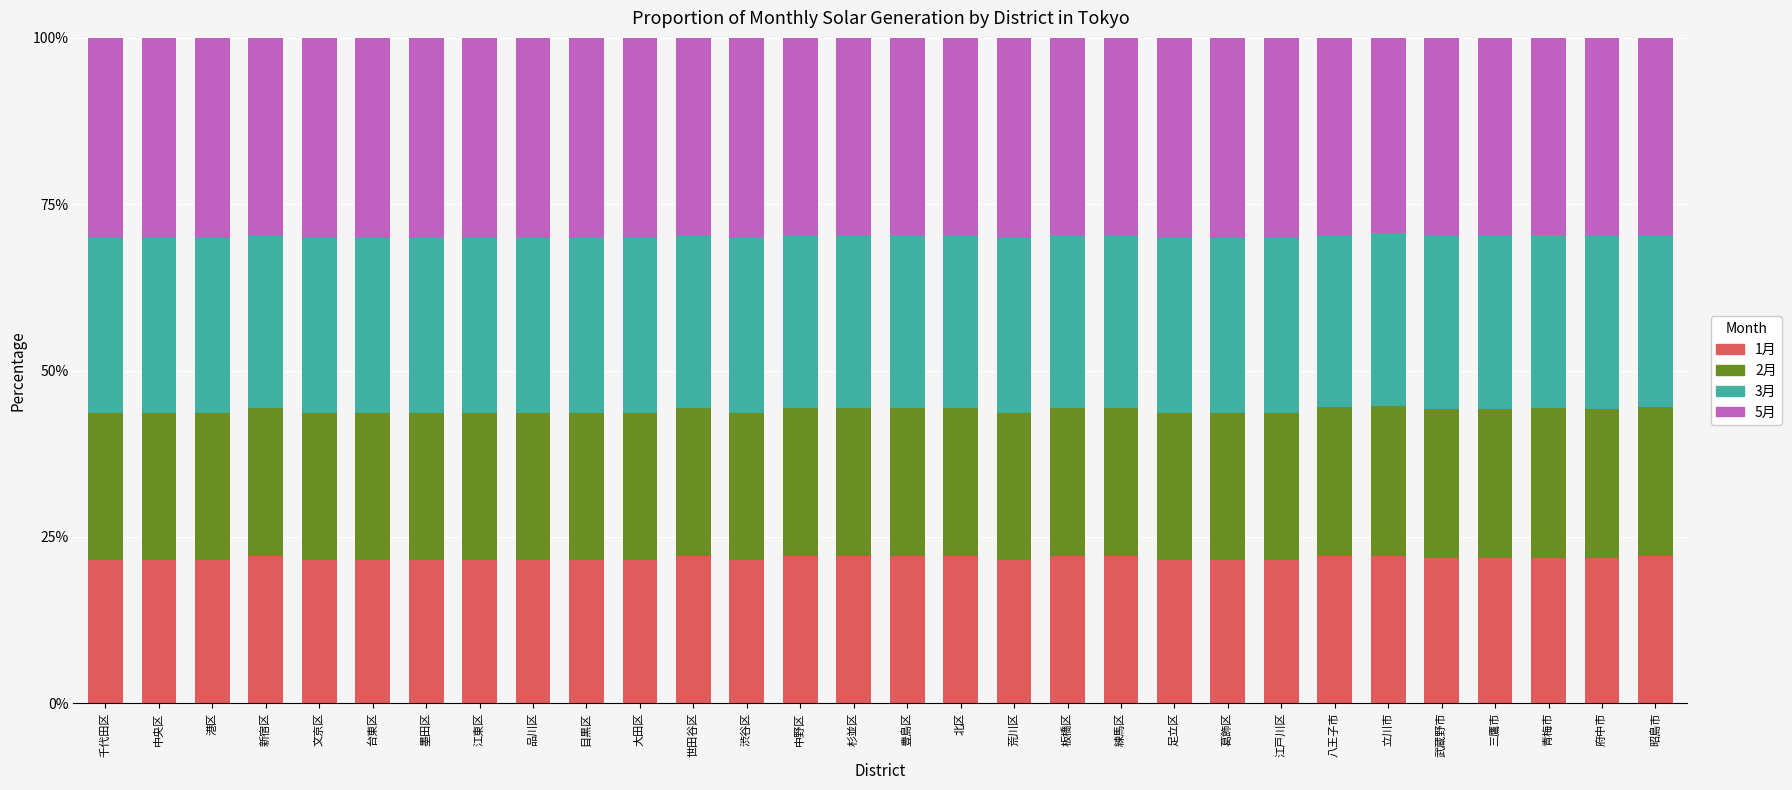

What is the sum of all 1月 values?

654.3